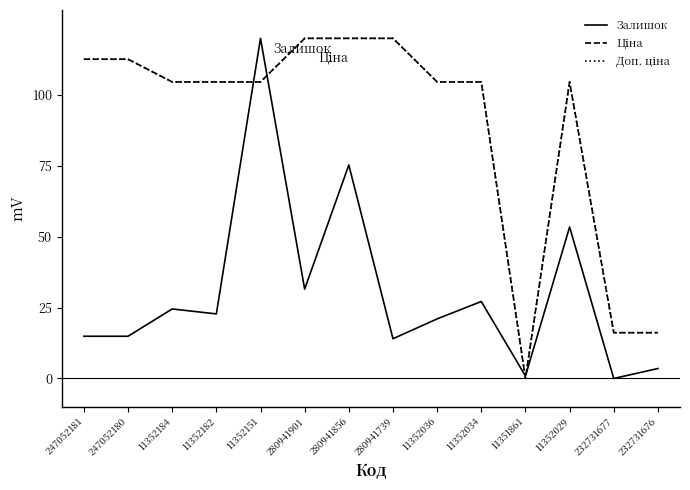

True or false: Залишок has a value of 0.0 at 232731677.

True